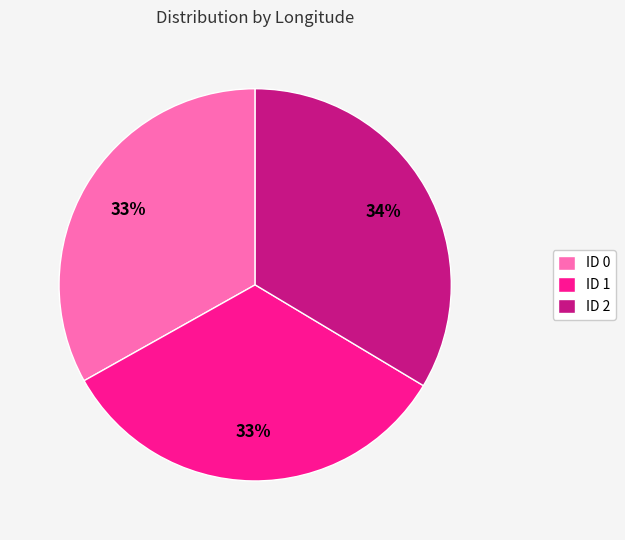

To the nearest percent, what portion does ID 0 represent?

33%